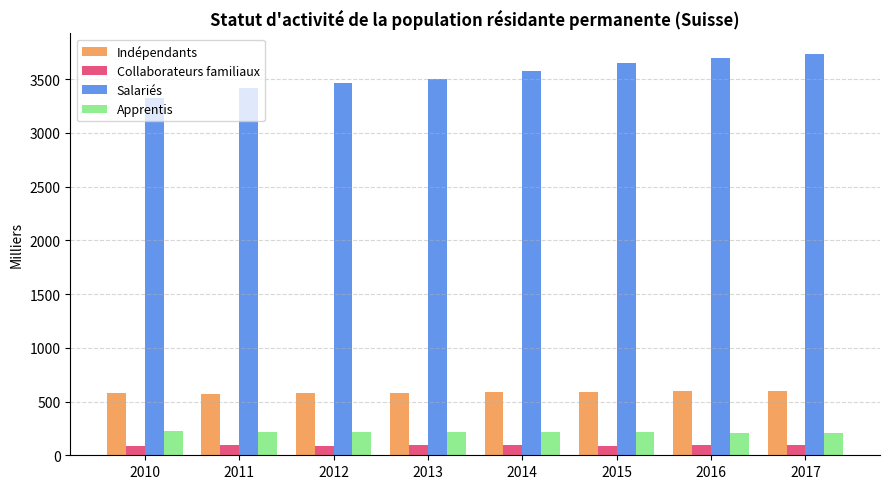

How many bars are there in total?

32